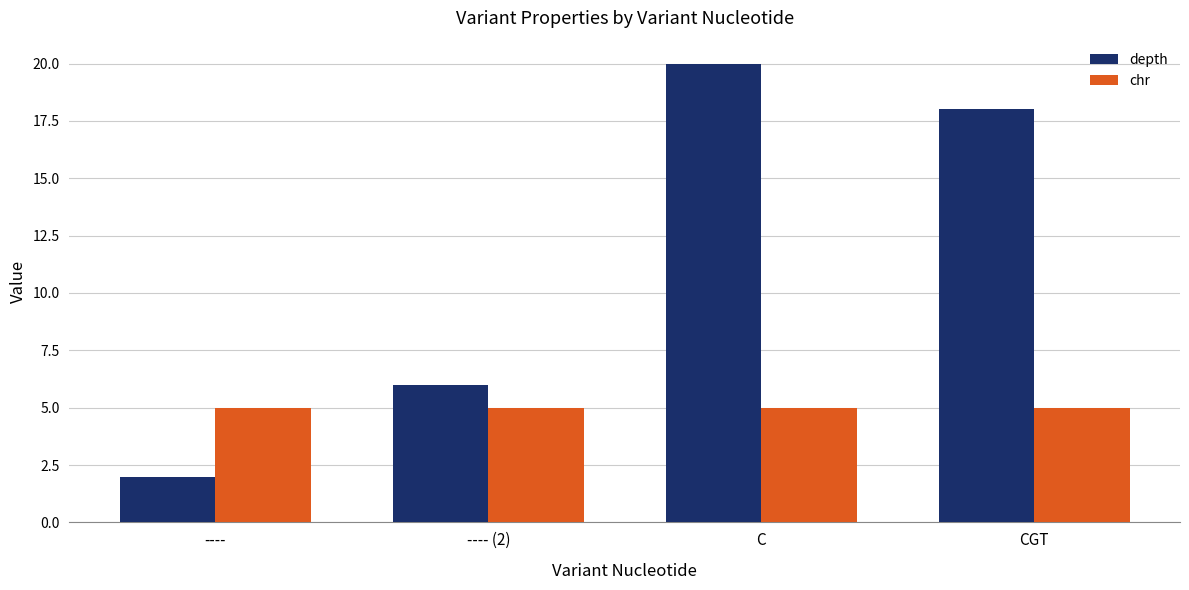

At how many categories does at least one series exceed 4?

4